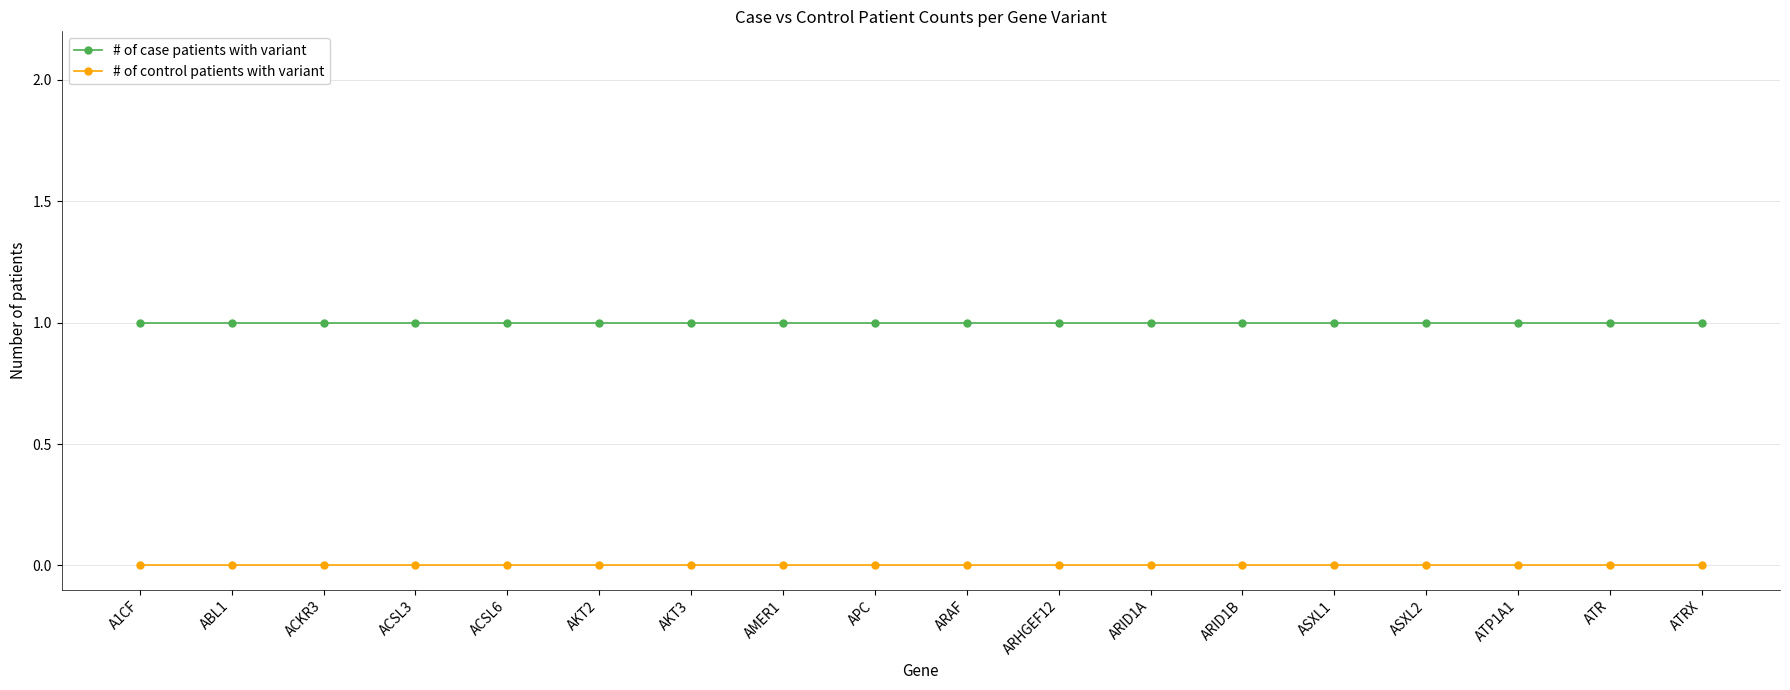

What is the sum of the # of case patients with variant values at ASXL1 and ACKR3?

2